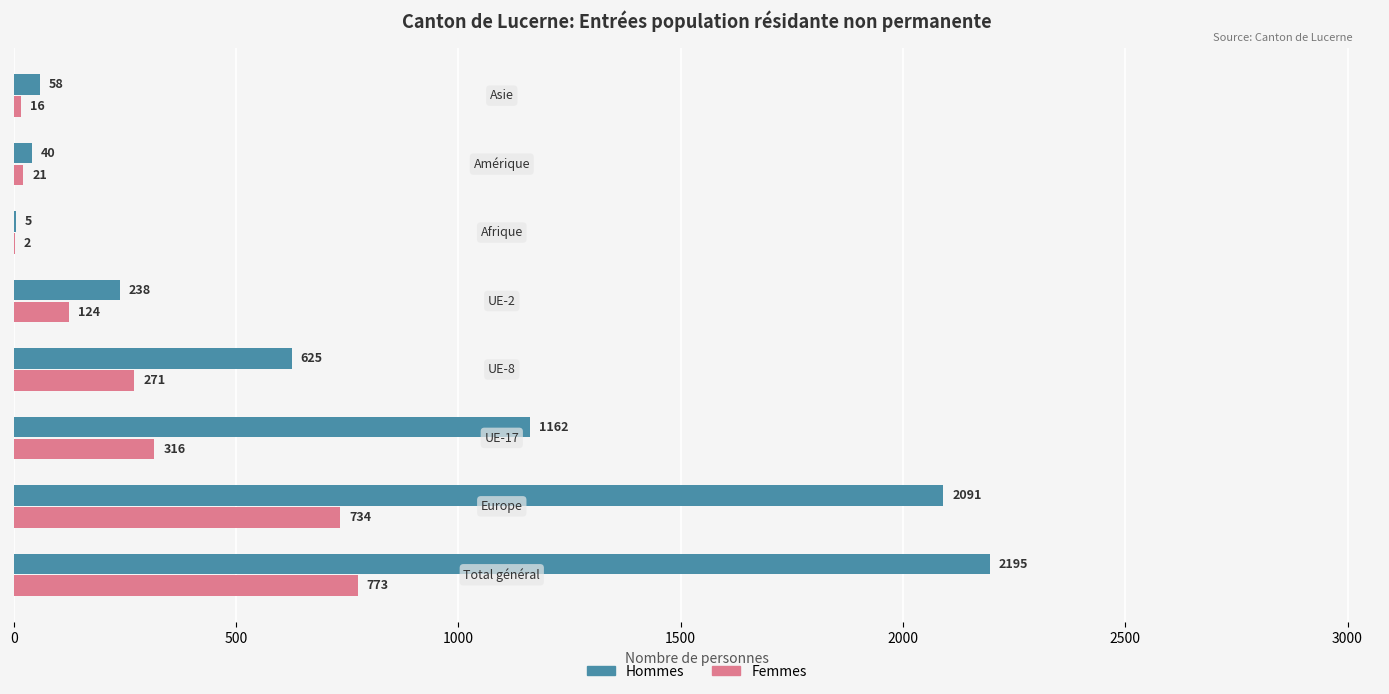

What is the sum of all Femmes values?

2257